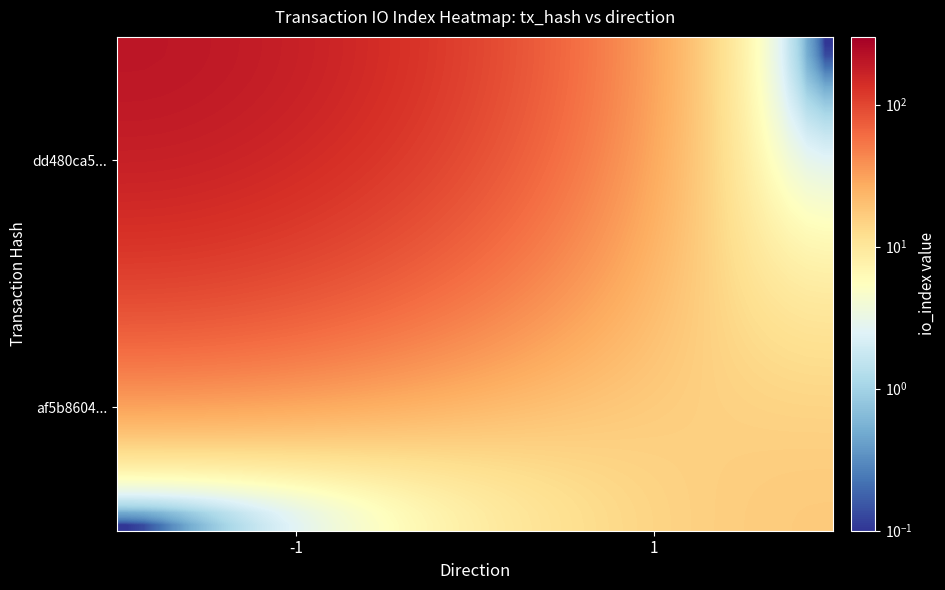

Count the number of data series in this chart.

40